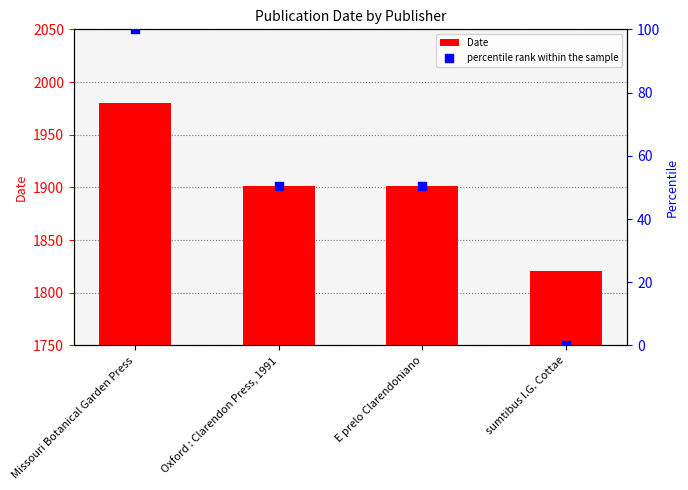

Which series contains the highest Y value?

Date